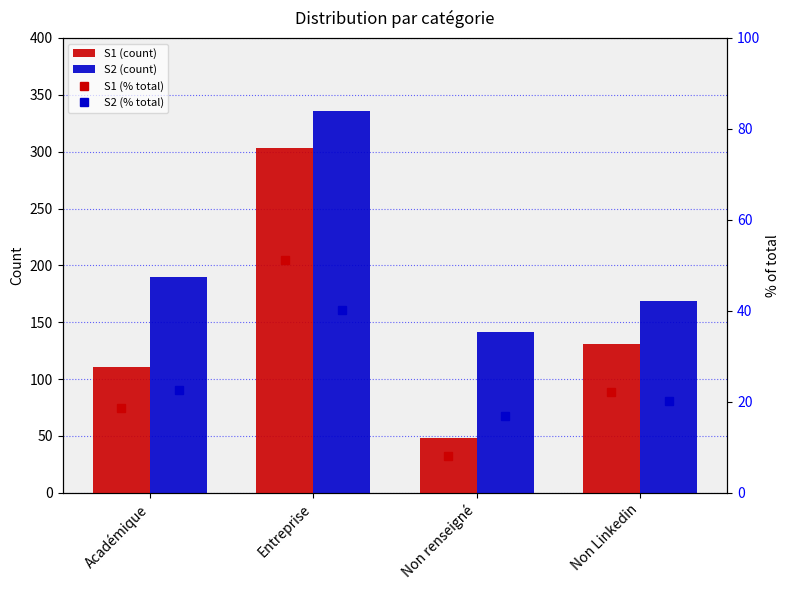

Rank the categories by S2 (count) value from lowest to highest.

Non renseigné, Non Linkedin, Académique, Entreprise